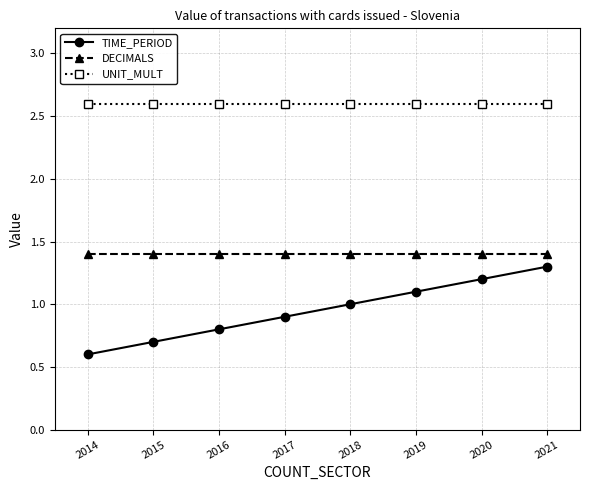

True or false: UNIT_MULT has a value of 2.6 at 2017.

True